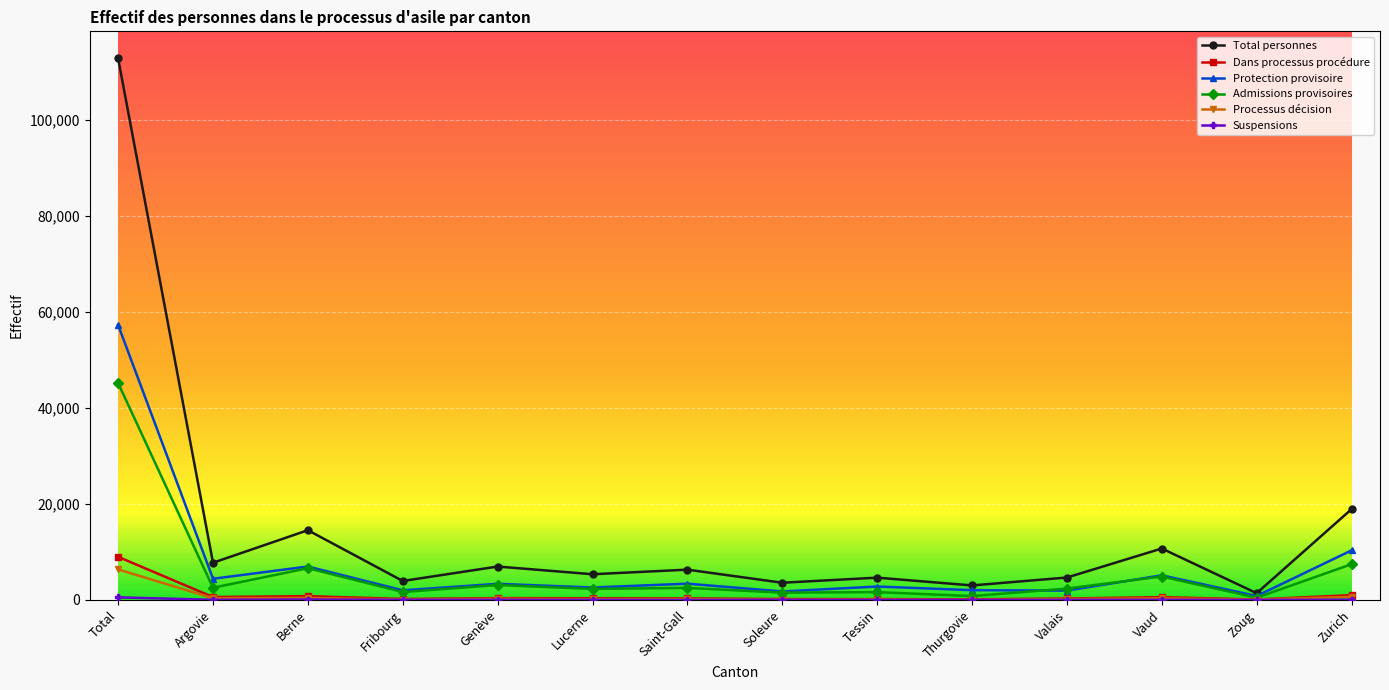

What position from the left is Zurich?

14